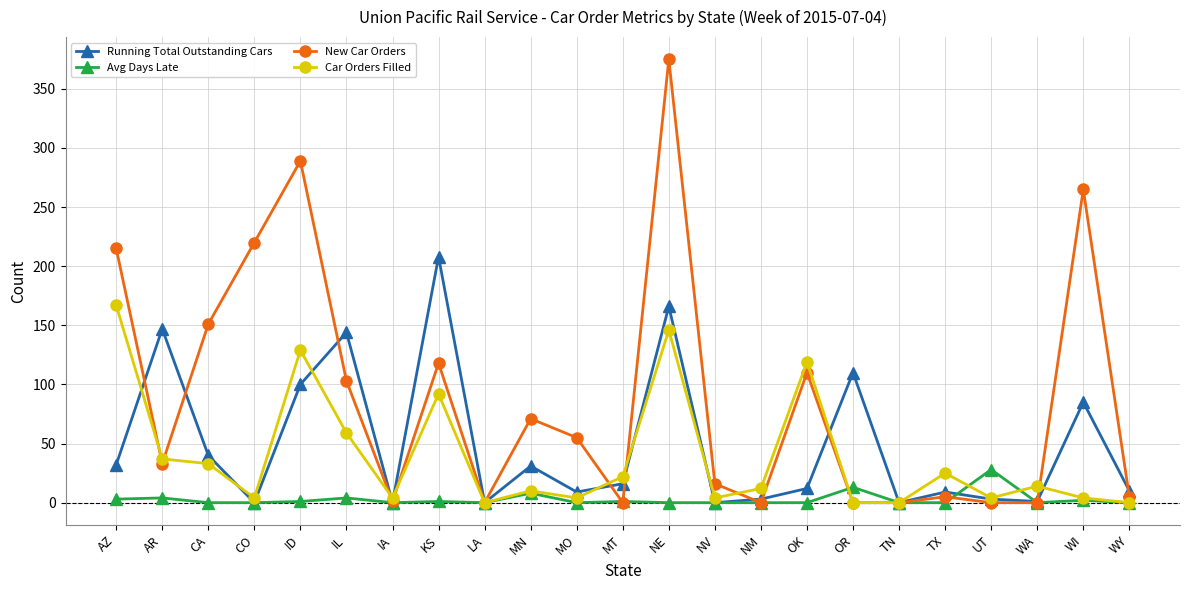

How many lines are shown in the chart?

4